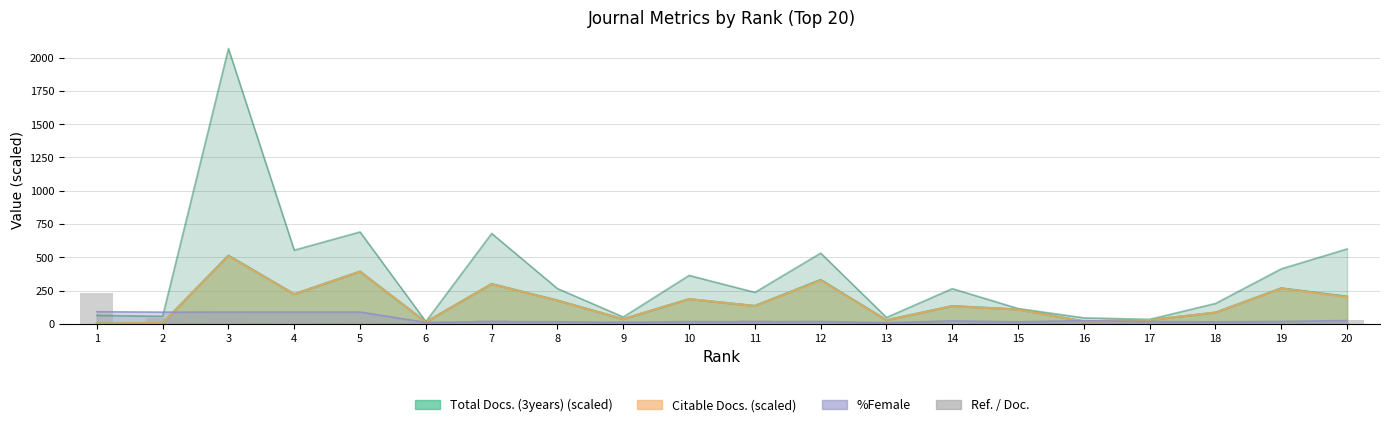

At which category does the chart reach its minimum across all series?

15